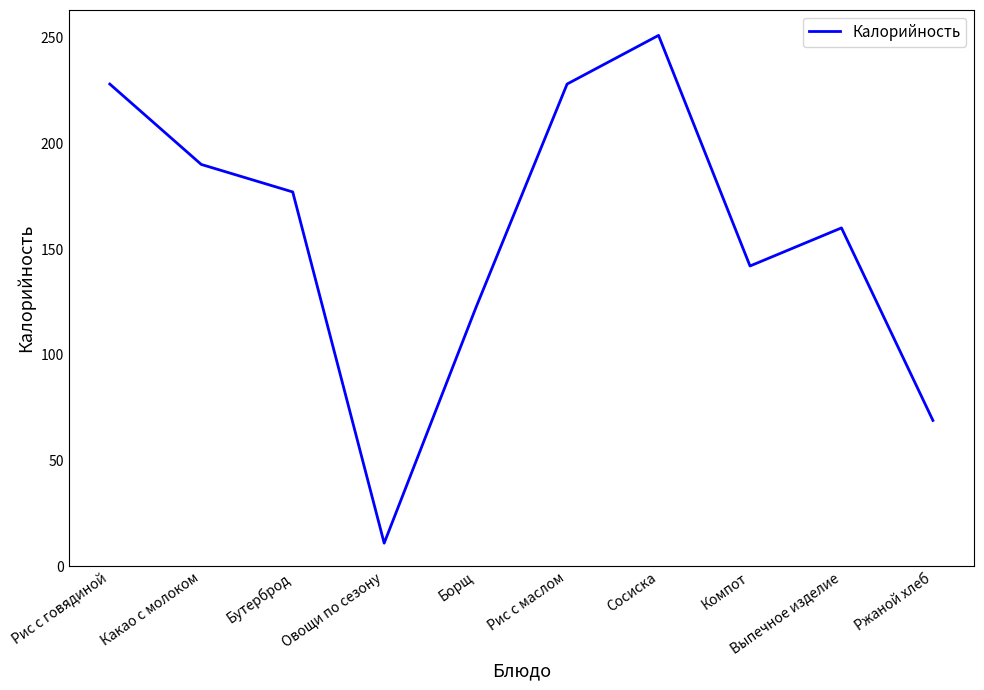

The chart shows a value of 299 at Рис с говядиной. True or false?

False